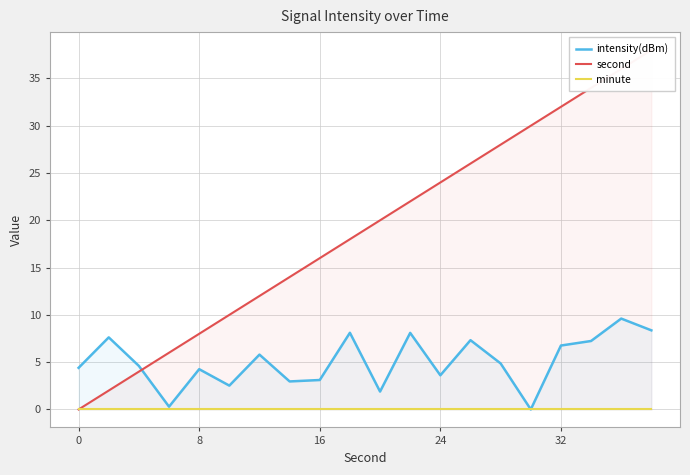

True or false: intensity(dBm) and second cross at least once.

True